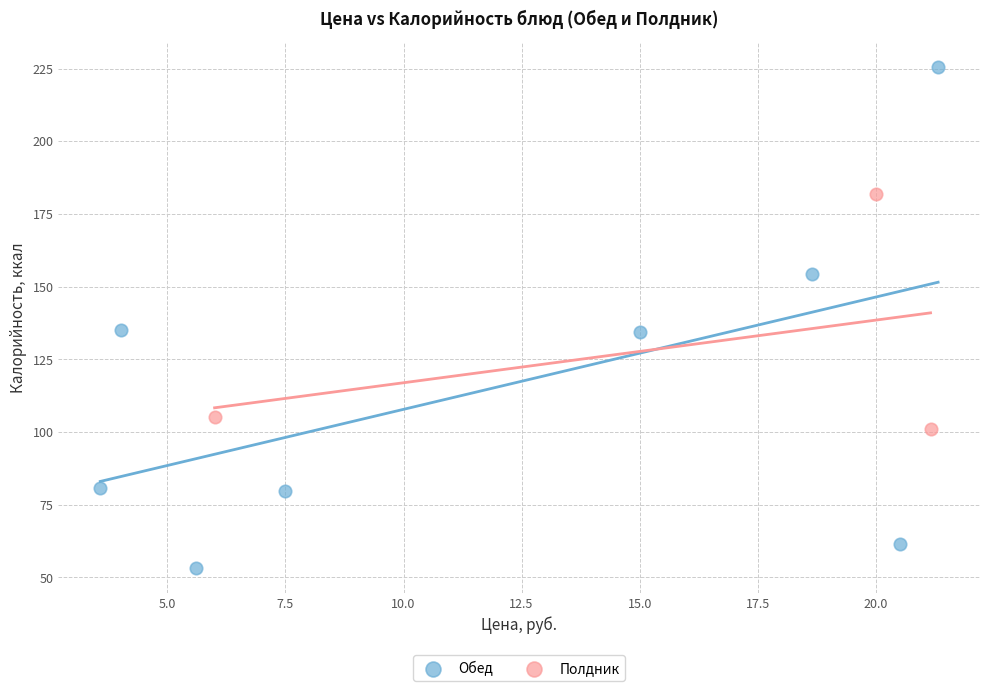

Which series contains the highest Y value?

Обед